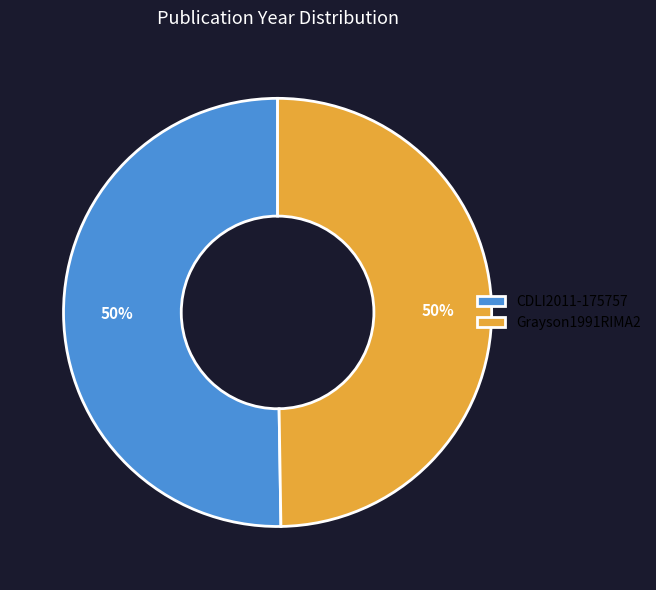

The CDLI2011-175757 slice represents 64% of the pie. True or false?

False